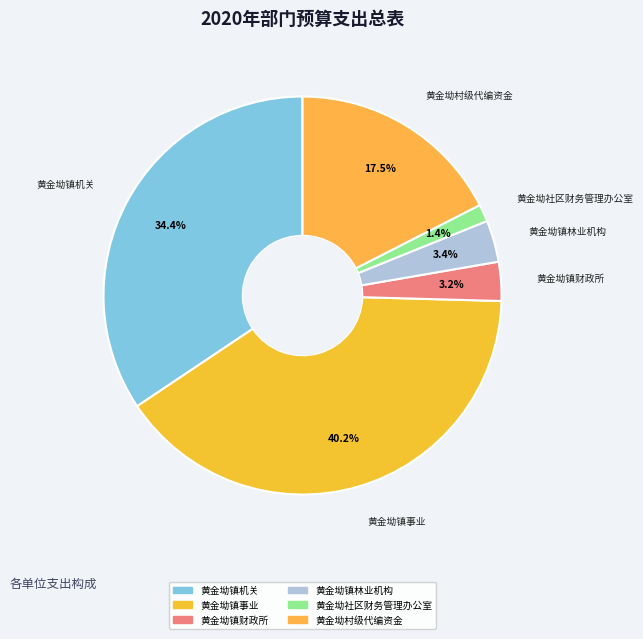

Count the number of slices in the pie.

6